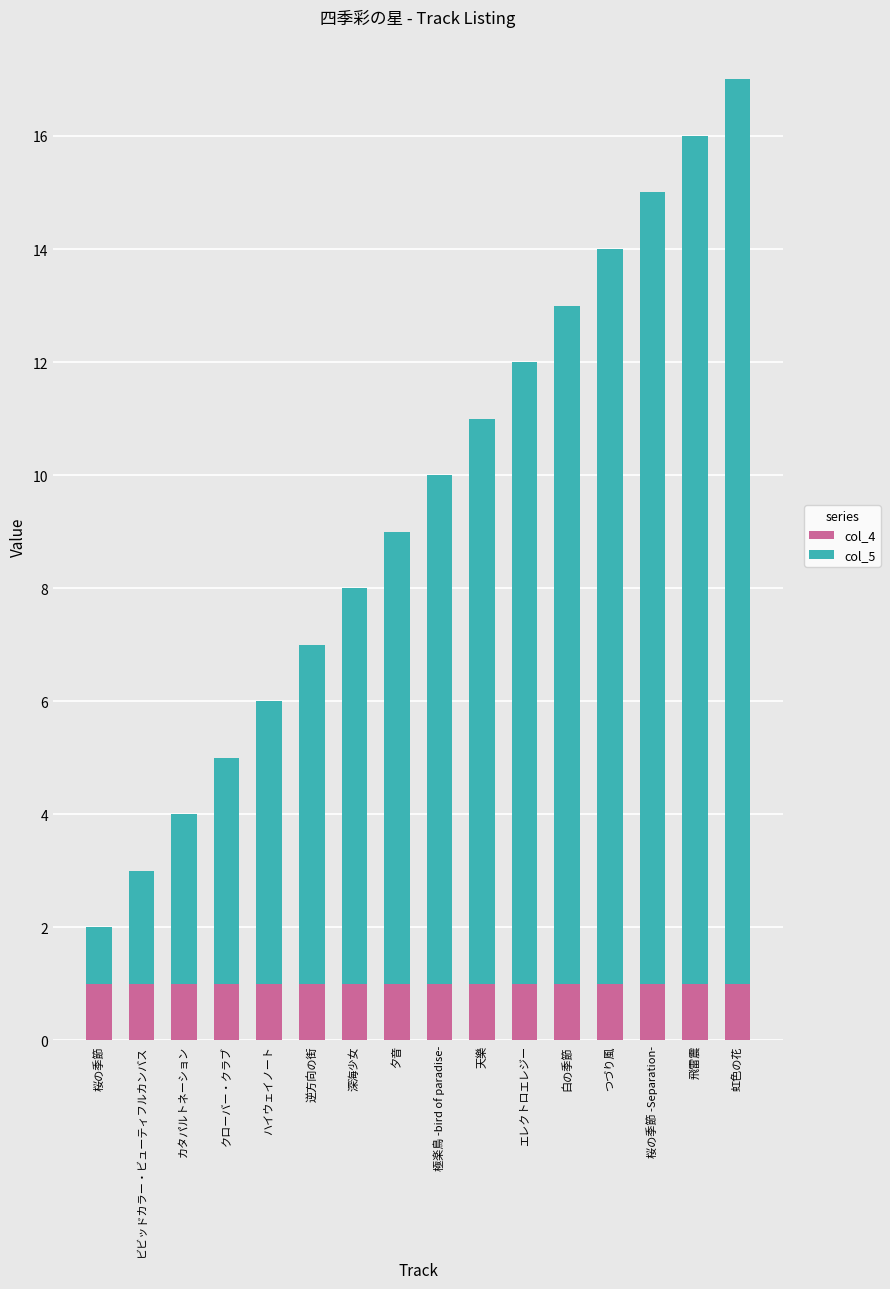

What is the total value across all series at つづり風?

14